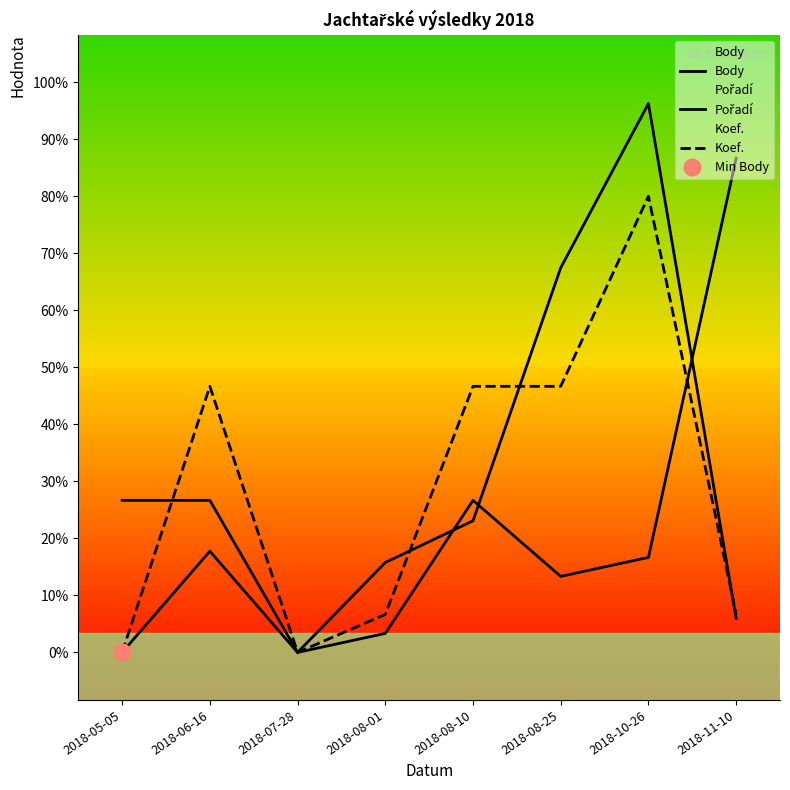

Reading left to right, transcribe all the data shown in this chart.

Body: 0	1065	0	946	1385	4047	5775	358
Pořadí: 1600	1600	0	200	1600	800	1000	5200
Koef.: 0	2800	0	400	2800	2800	4800	400